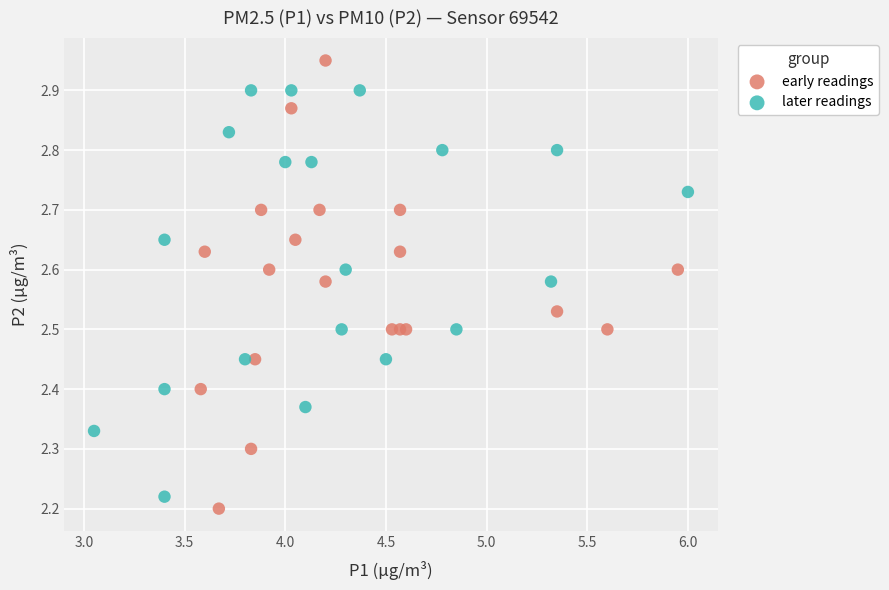

Which series reaches the maximum Y coordinate?

early readings